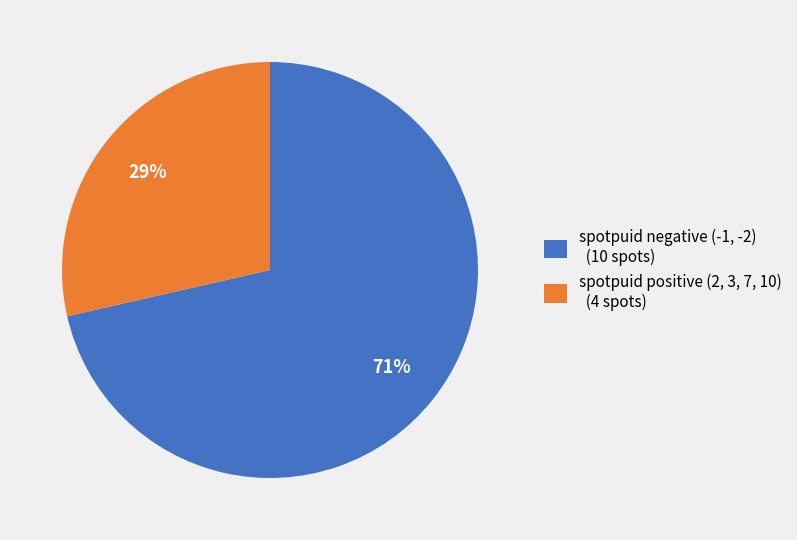

Is it true that spotpuid positive (2, 3, 7, 10) (4 spots) is 29% of the pie?

True